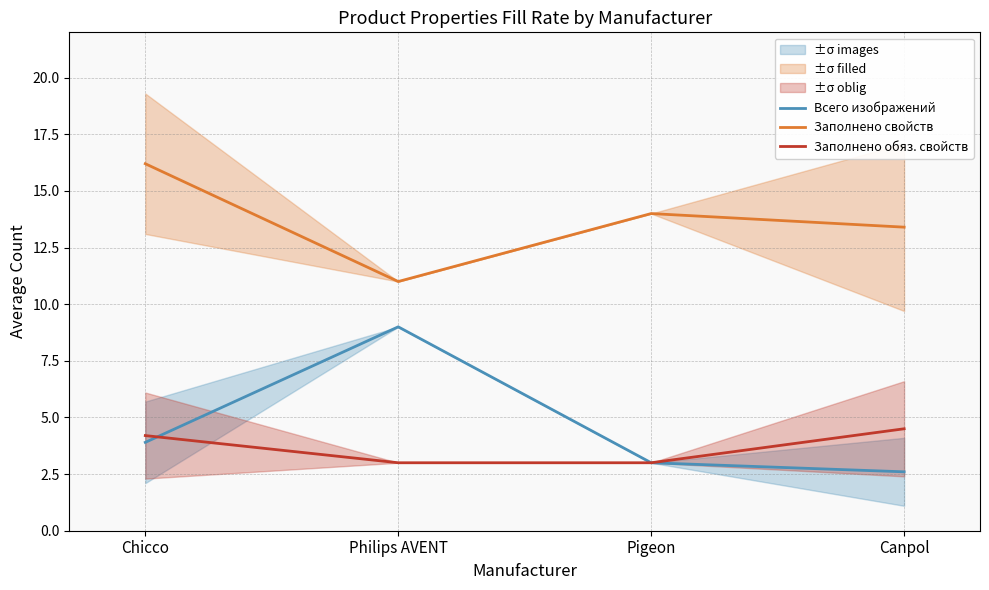

What is the difference between the maximum and minimum values in the Заполнено свойств series?

5.2